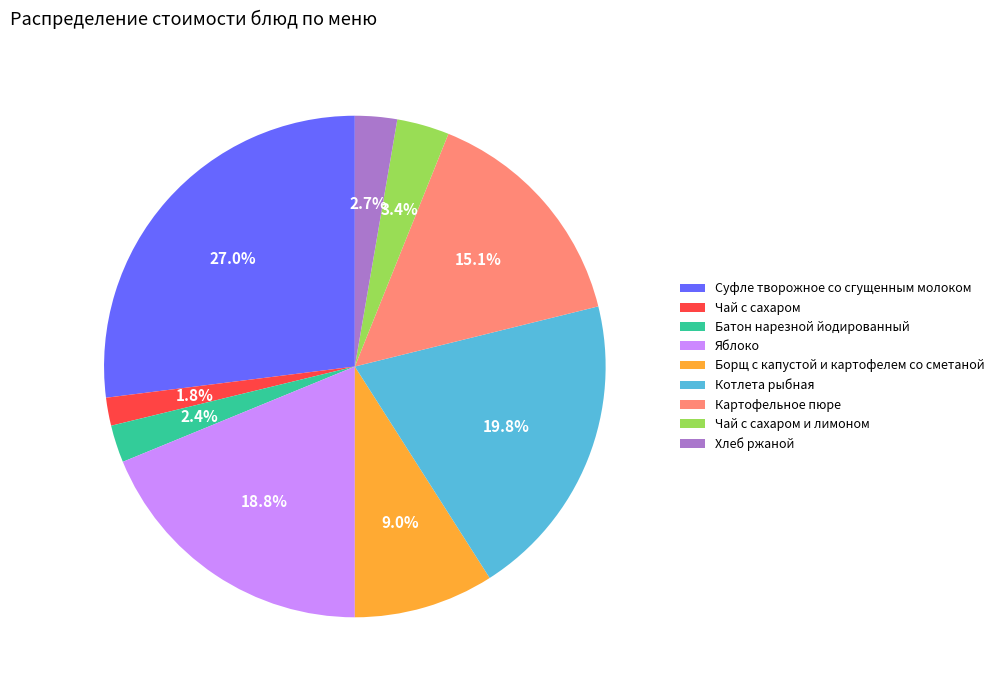

What portion of the pie excludes Суфле творожное со сгущенным молоком?

73.0%